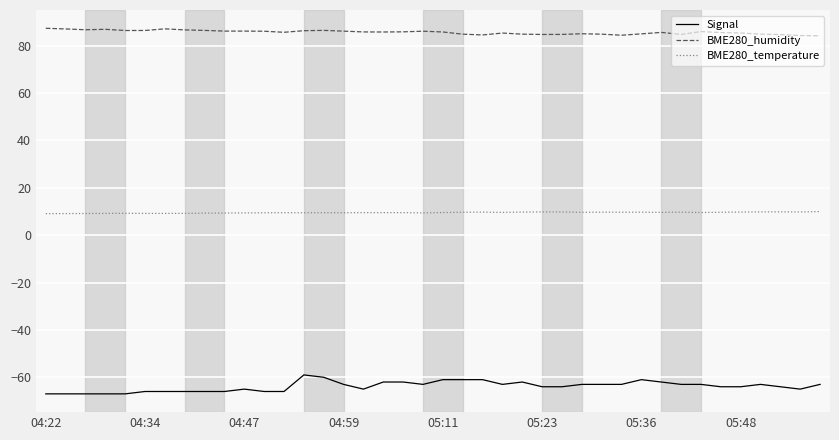

Which series has the largest range (max minus min)?

Signal